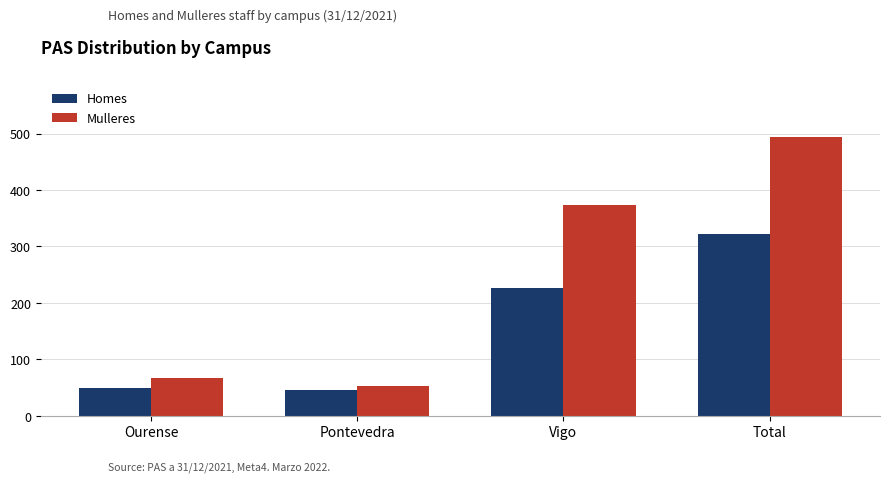

Between Ourense and Pontevedra, which series saw the biggest shift?

Mulleres